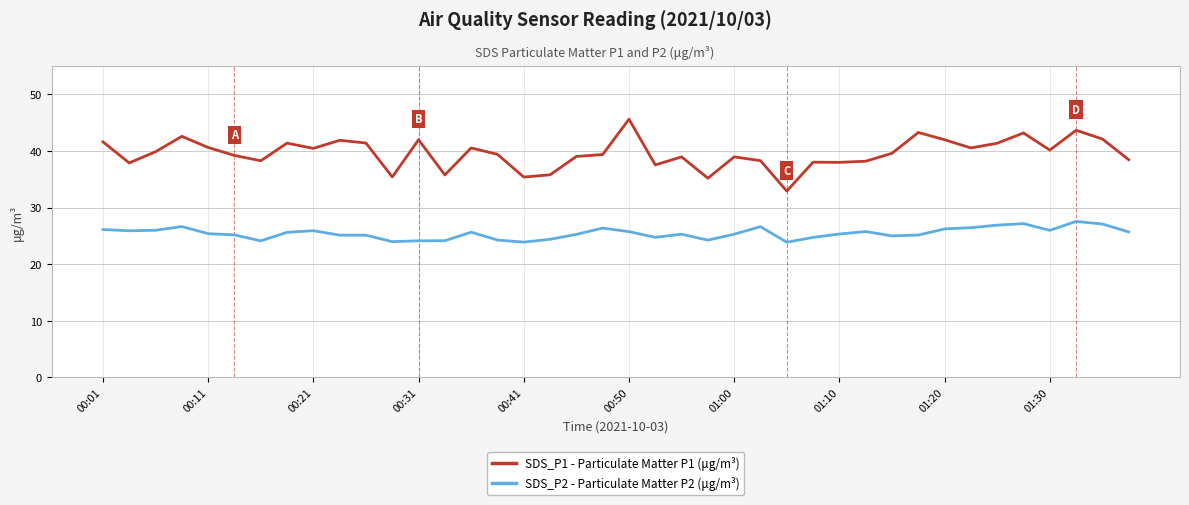

What is the smallest value displayed?

23.9